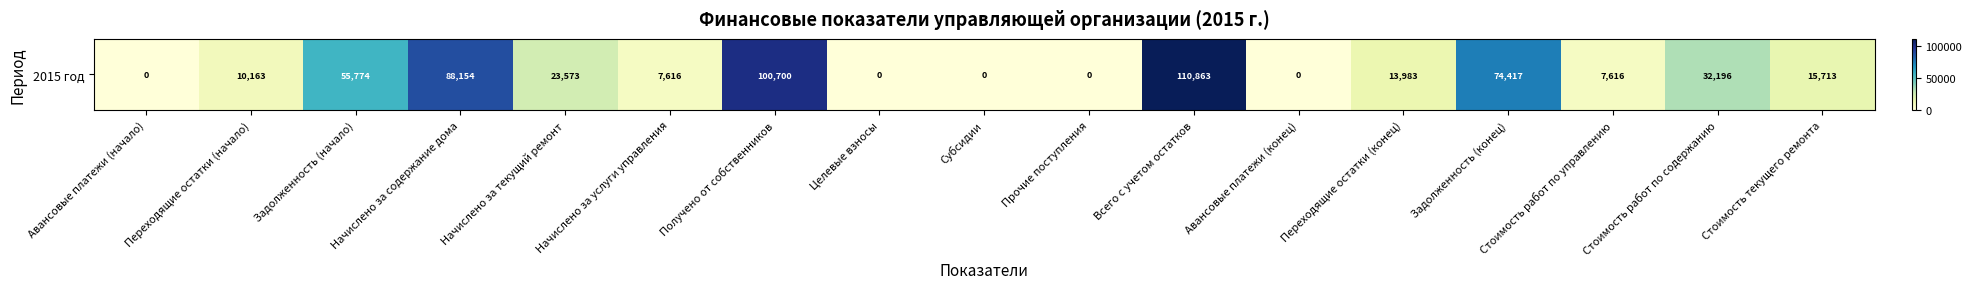

The chart shows a value of 15713.0 at Стоимость текущего ремонта. True or false?

True